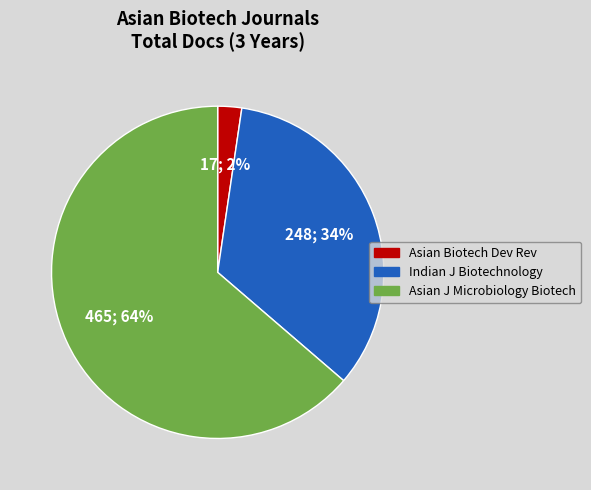

Does any single category account for the majority?

Yes